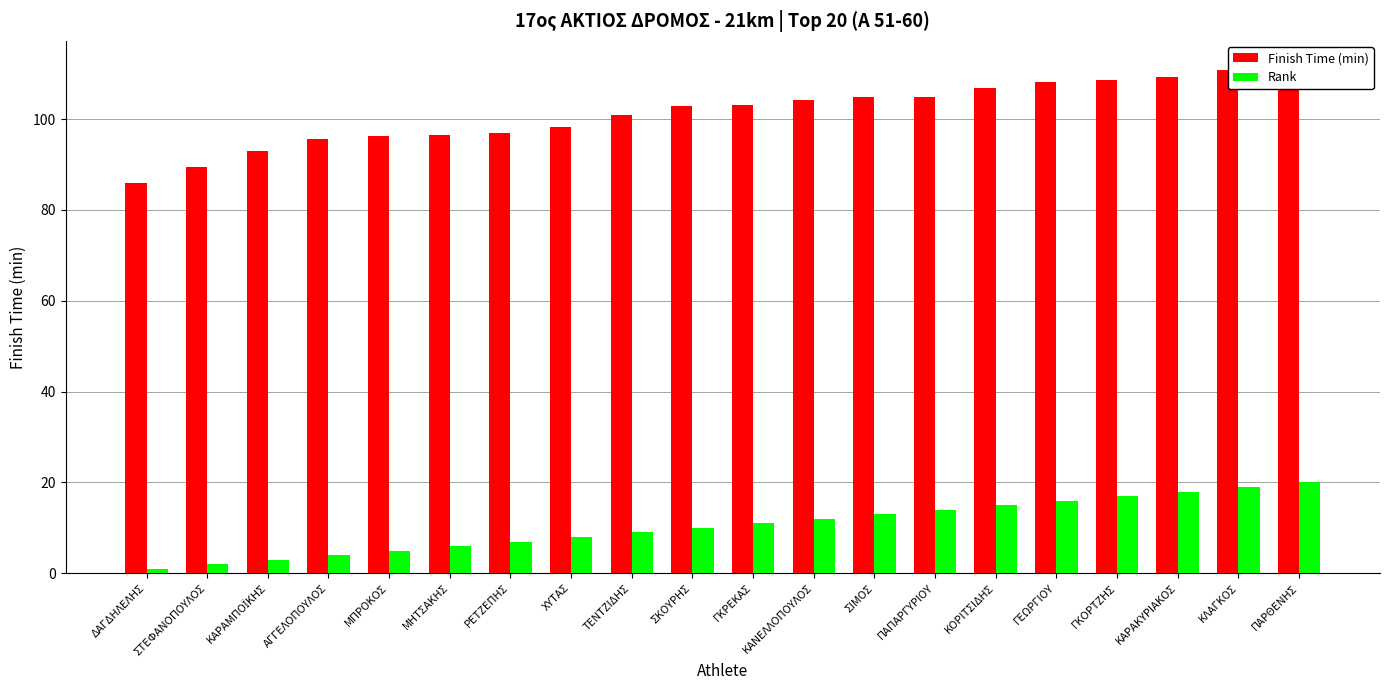

True or false: Finish Time (min) has a value of 96.4 at ΜΗΤΣΑΚΗΣ.

True